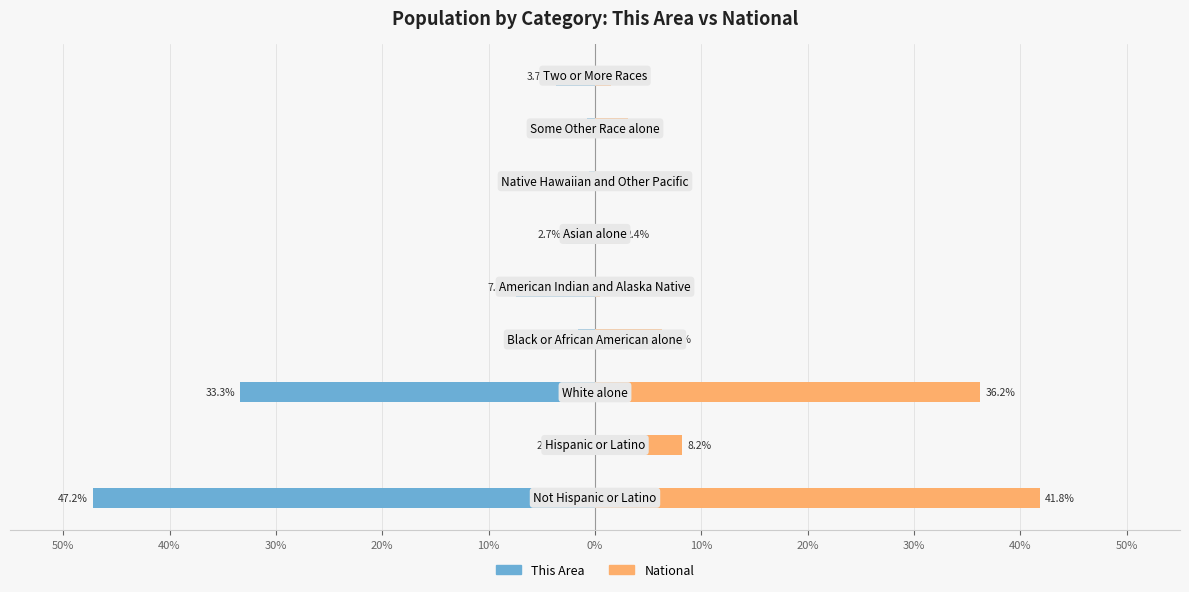

The value of This Area at 30% is -8.5. True or false?

False